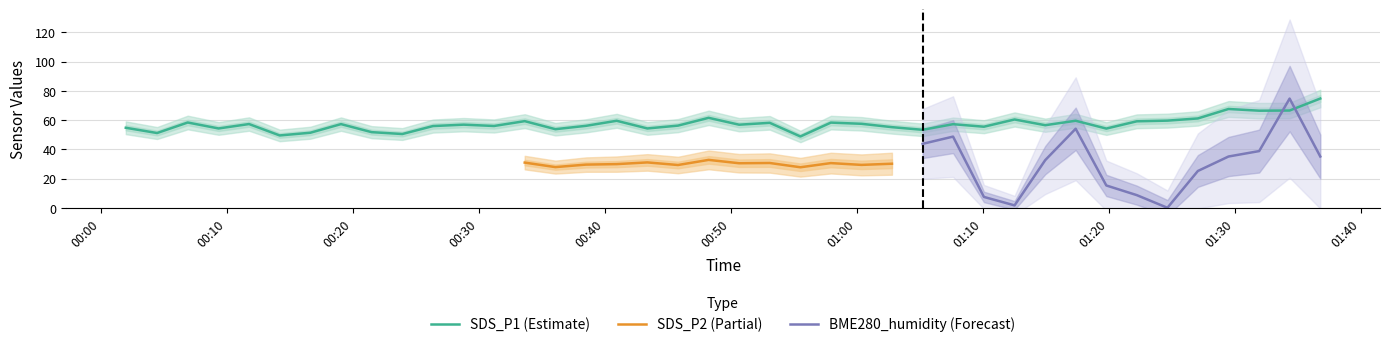

Which category has the highest value across all series?

2021/01/22 01:34:22